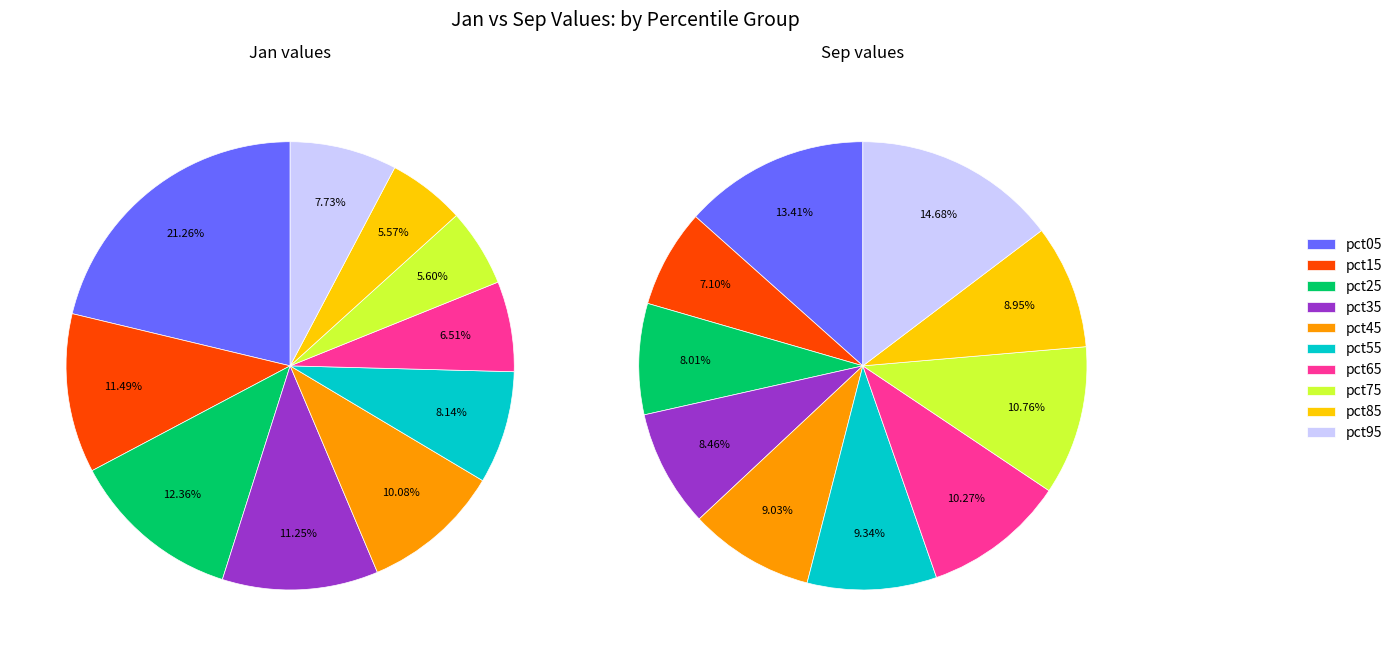

How many slices are in this pie chart?

10